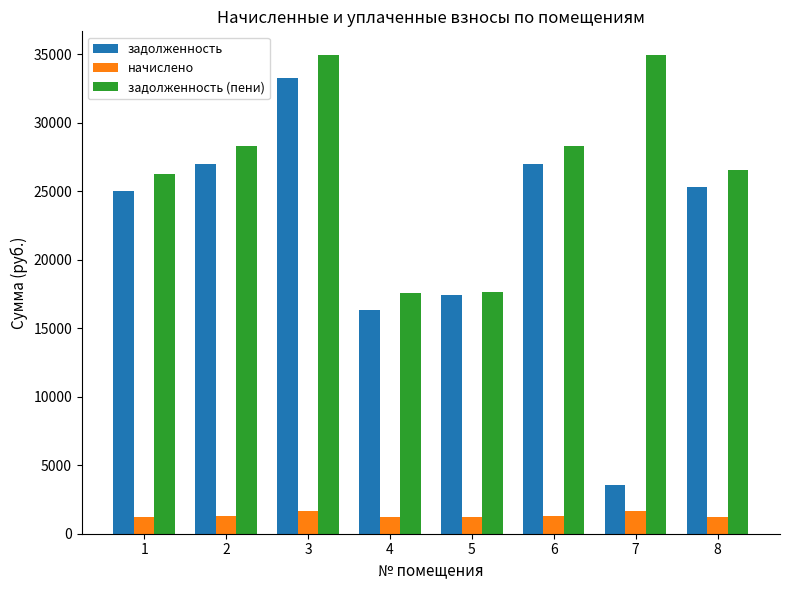

Does the chart contain stacked bars?

No